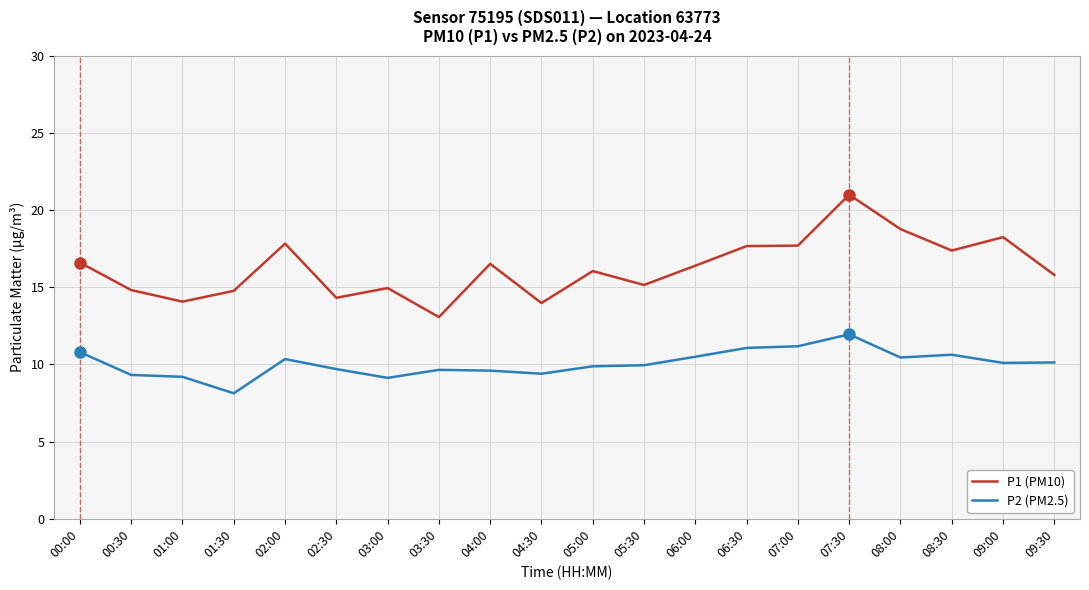

How many lines are shown in the chart?

2